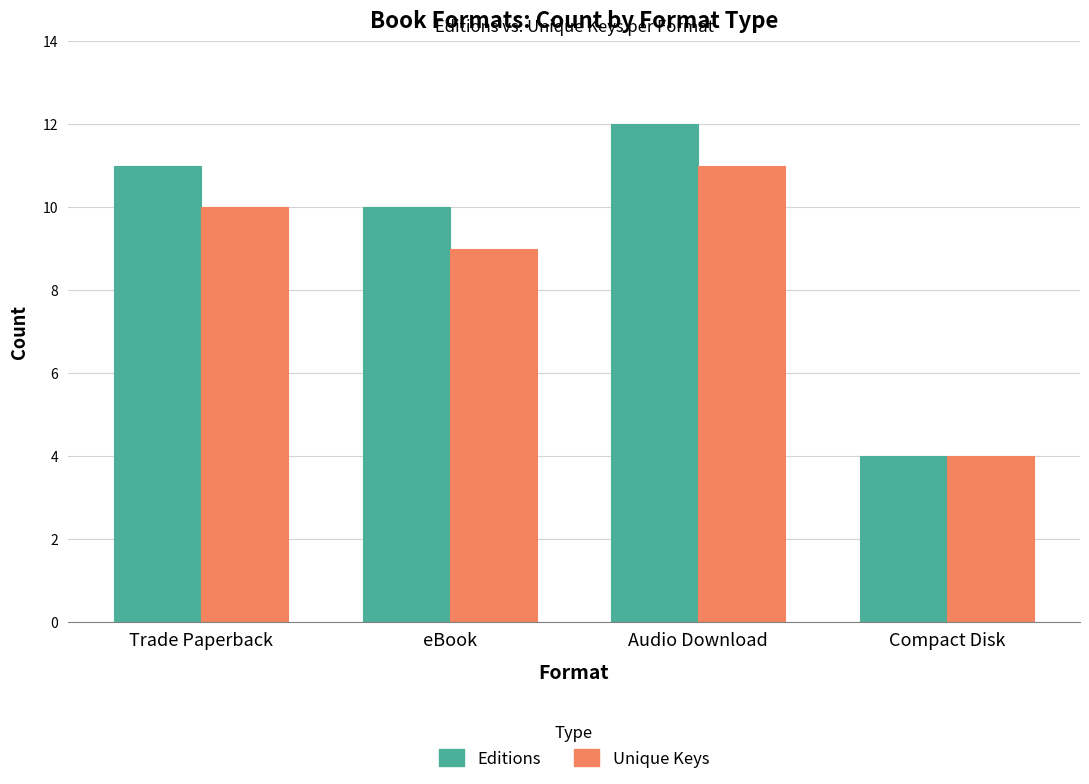

The value of Unique Keys at Trade Paperback is 10. True or false?

True